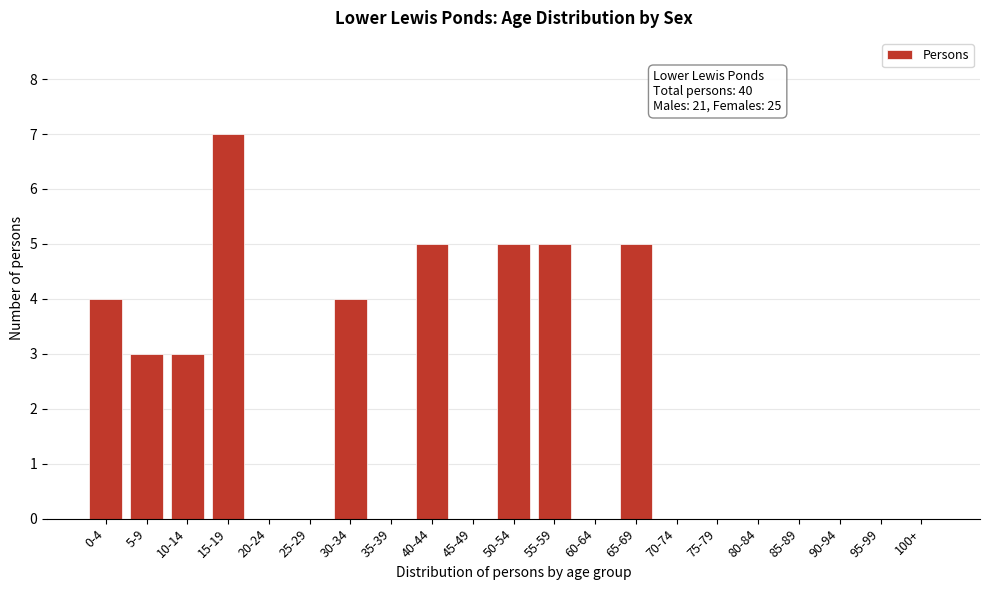

Reading left to right, transcribe all the data shown in this chart.

0-4=4	5-9=3	10-14=3	15-19=7	20-24=0	25-29=0	30-34=4	35-39=0	40-44=5	45-49=0	50-54=5	55-59=5	60-64=0	65-69=5	70-74=0	75-79=0	80-84=0	85-89=0	90-94=0	95-99=0	100+=0